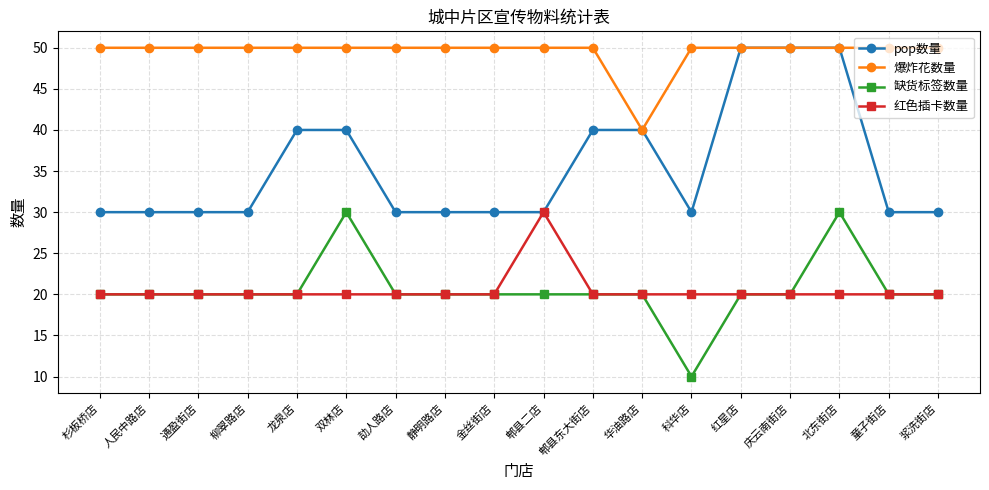

What is the label of the 15th point from the left?

庆云南街店